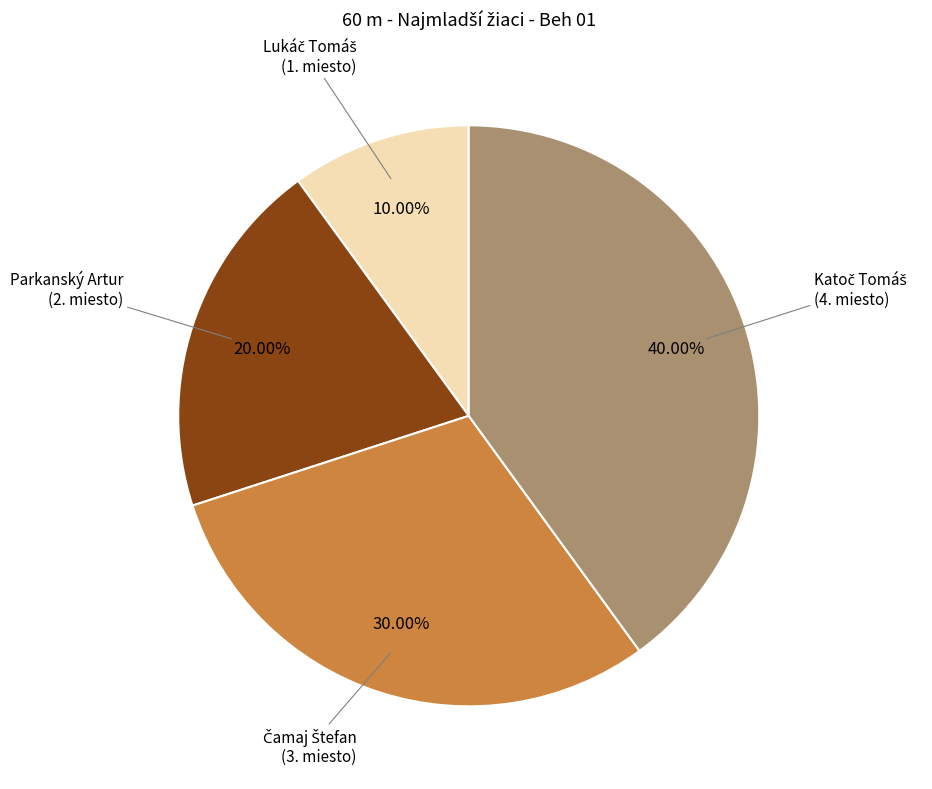

Is there a majority slice in this chart?

No